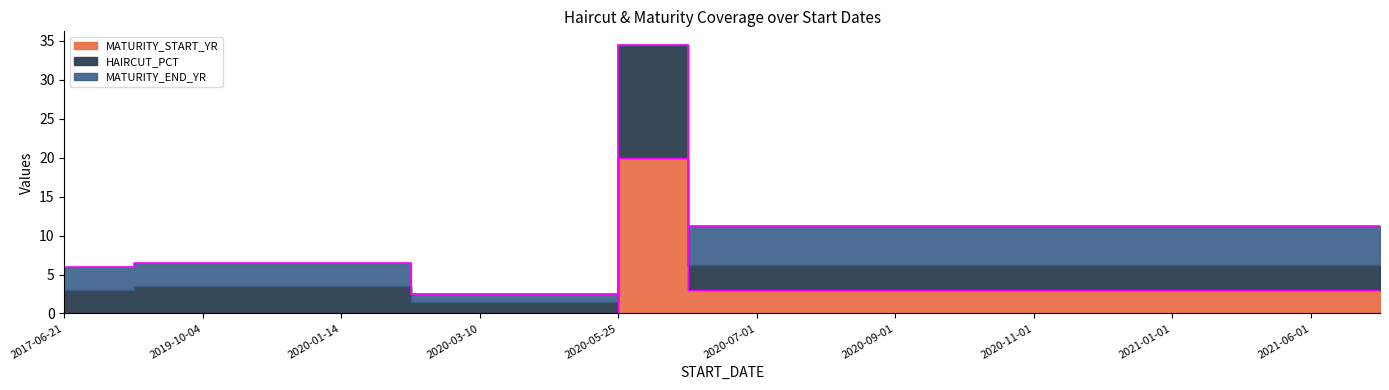

How many data points in HAIRCUT_PCT are less than 3?

3